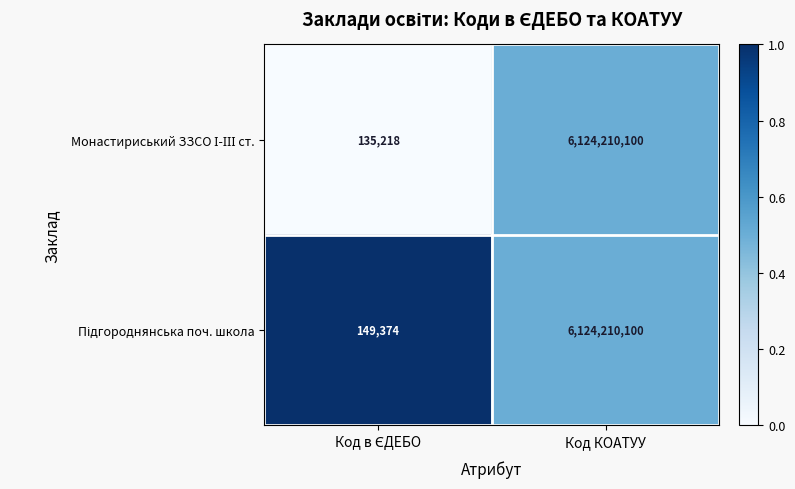

How many data points does each series have?

2